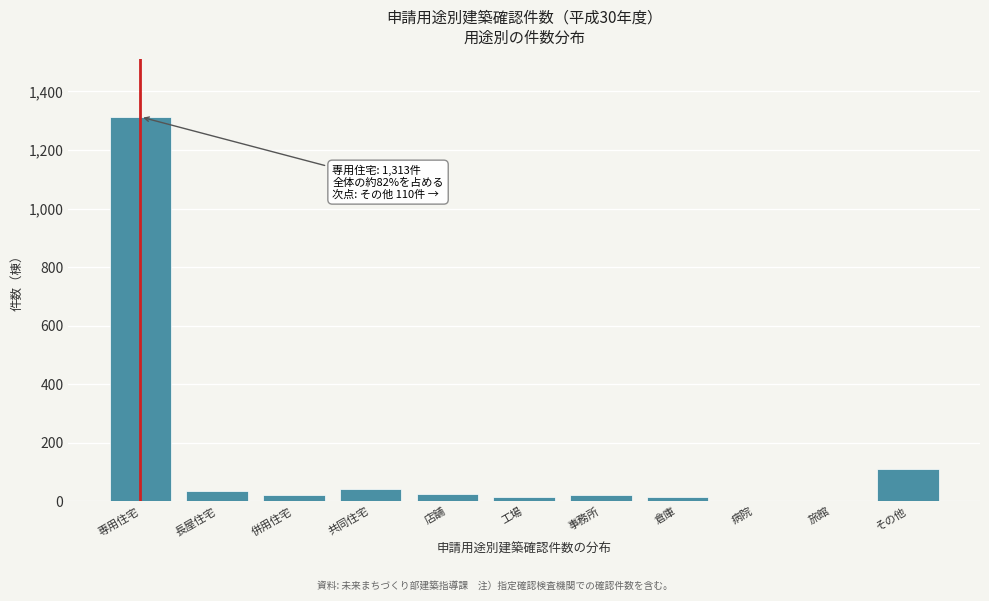

What is the sum of all values?

1598